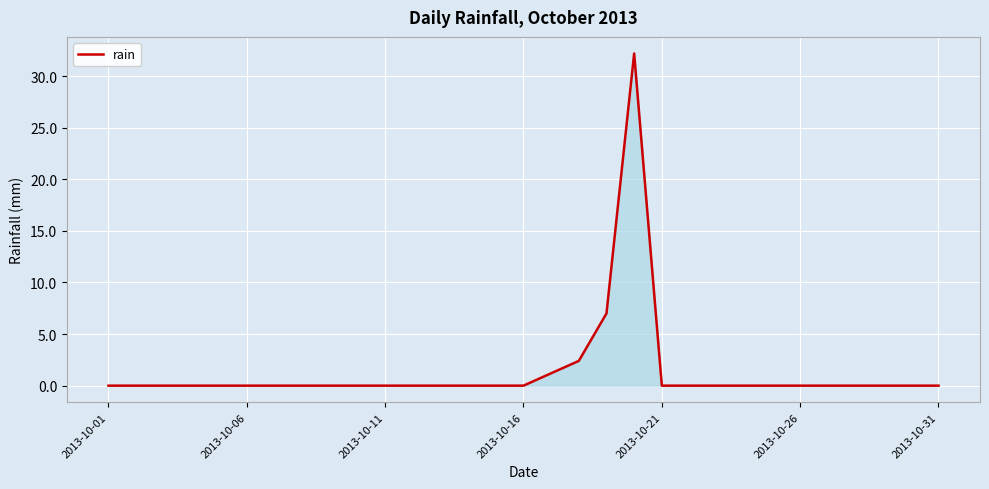

What is the greatest value displayed?

32.2